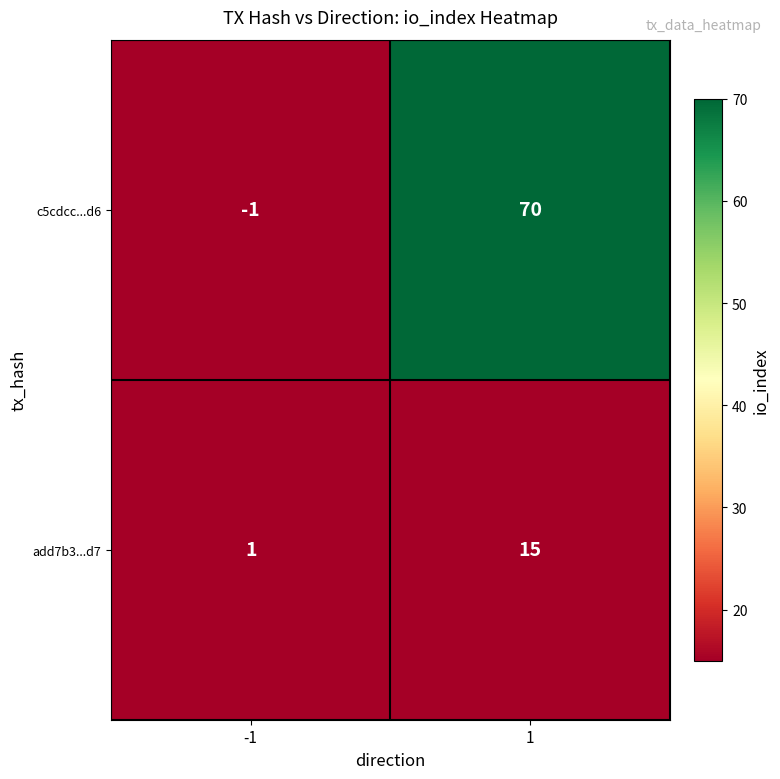

At how many categories does at least one series exceed 61?

1